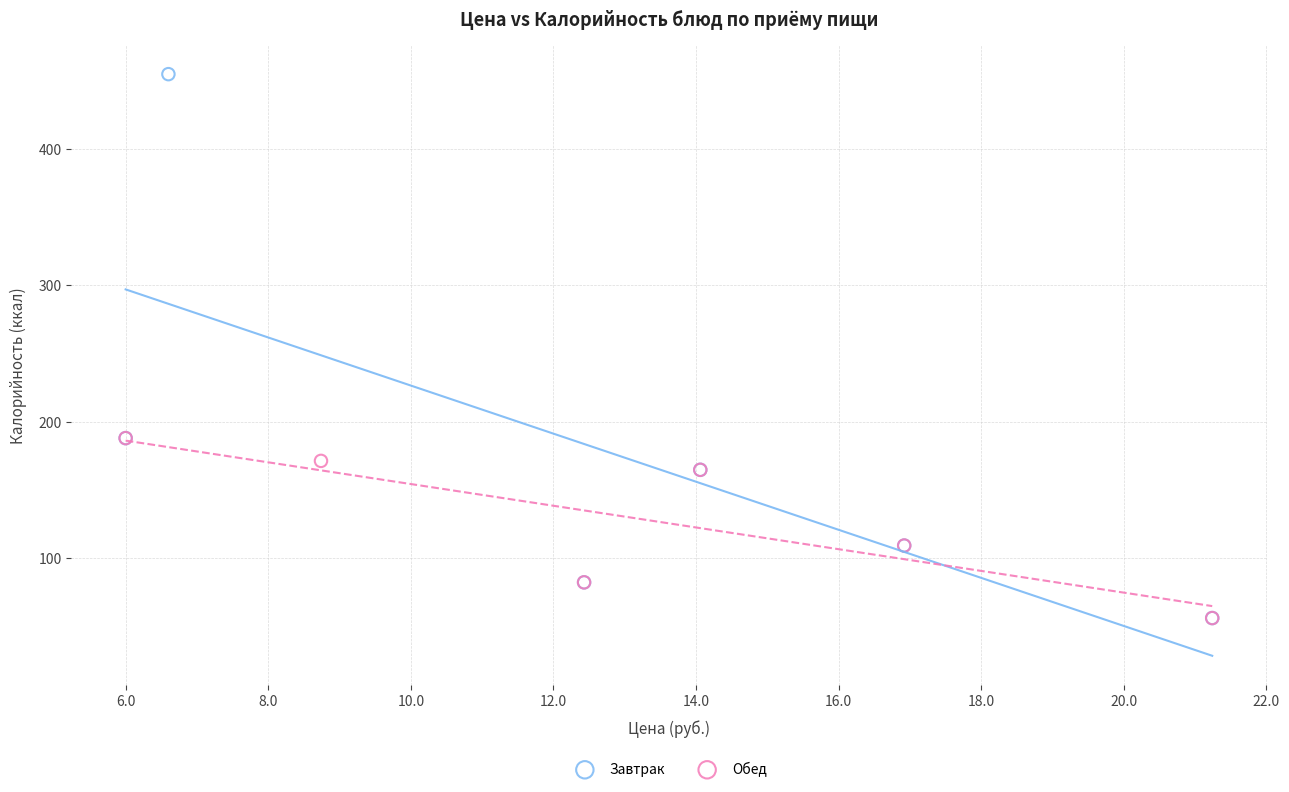

Which series has the widest spread of Y values?

Завтрак